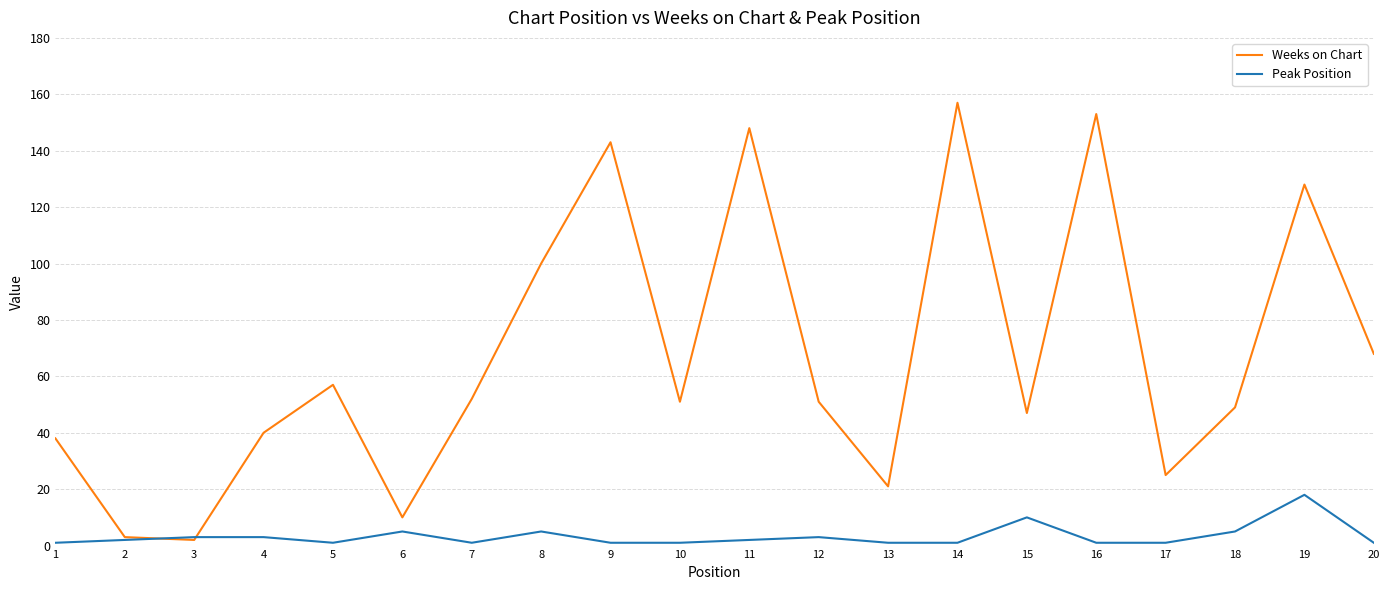

Is it true that Peak Position equals 3 at 12?

True